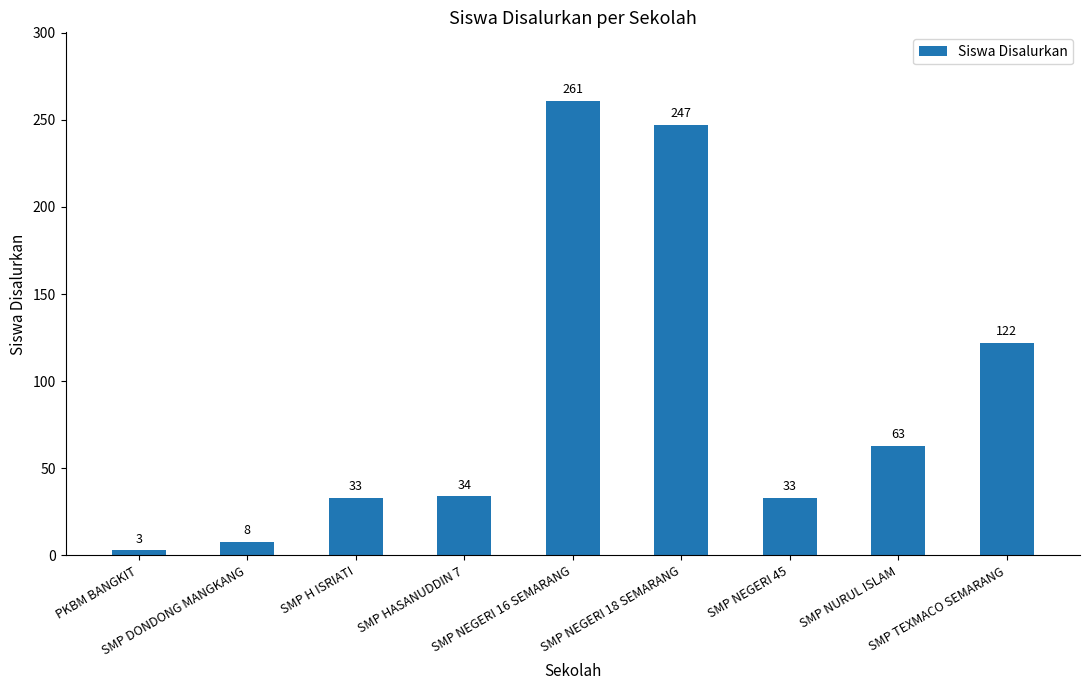

Which label corresponds to the smallest value in the chart?

PKBM BANGKIT